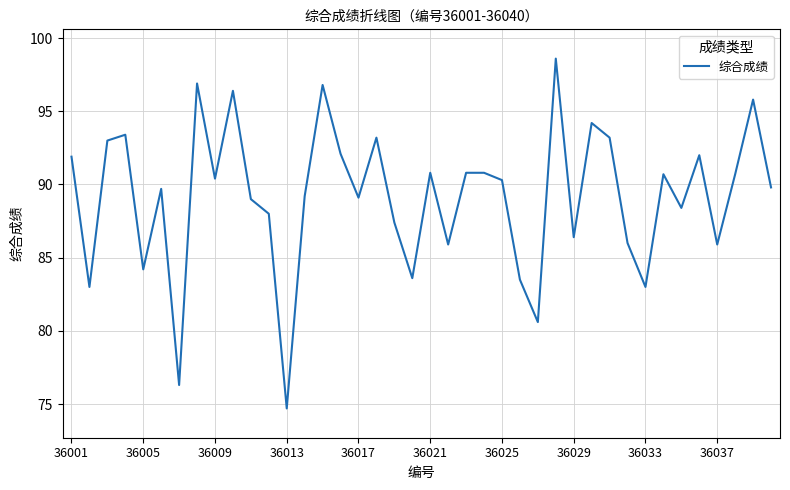

What is the minimum value shown in the chart?

74.7